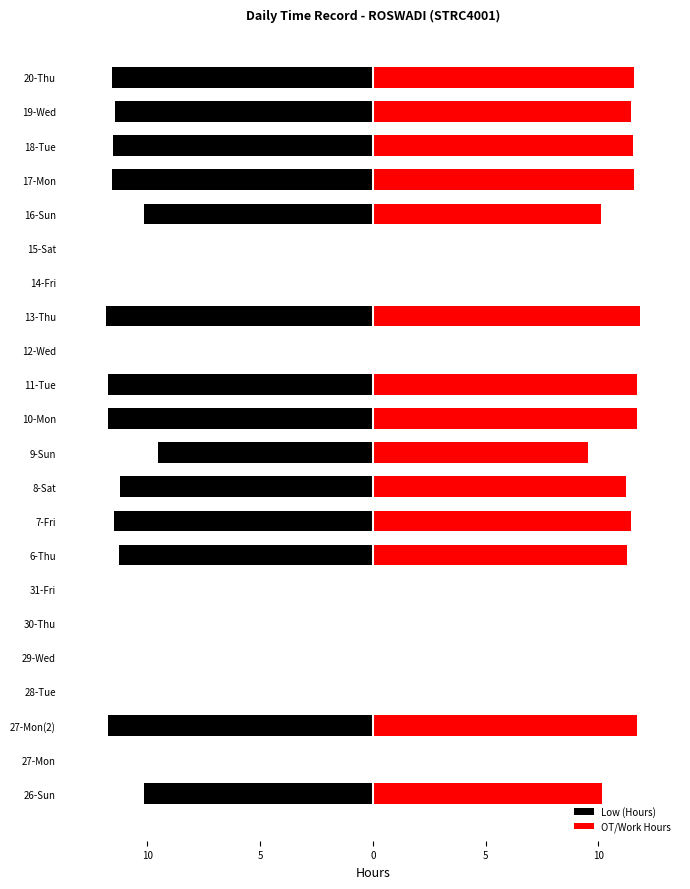

What is the greatest value displayed?

11.8